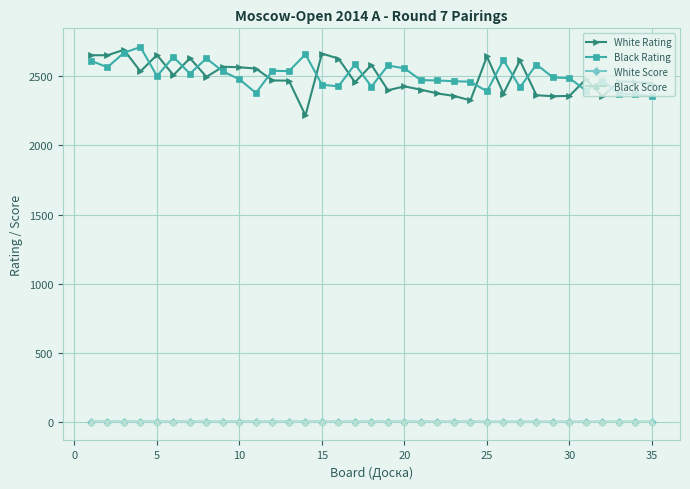

What is the average value of the Black Score series?

4.1